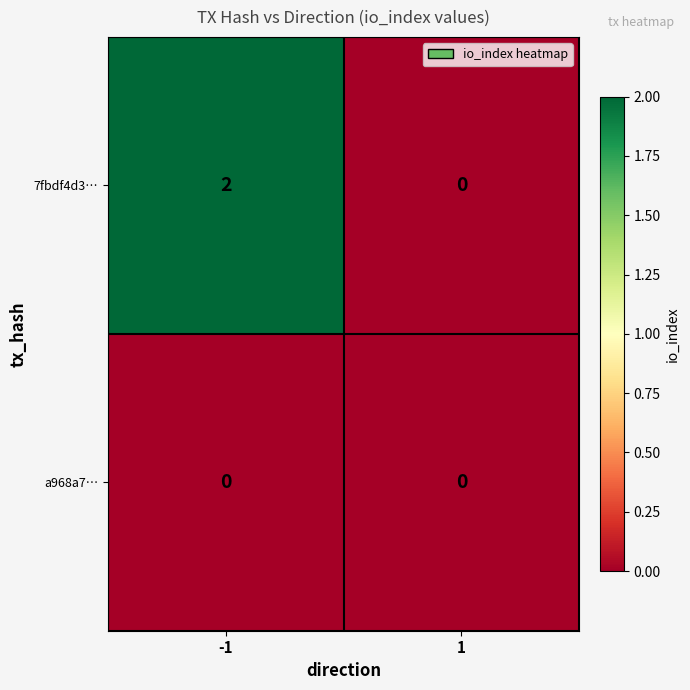

The value of a968a7… at 1 is 0. True or false?

True